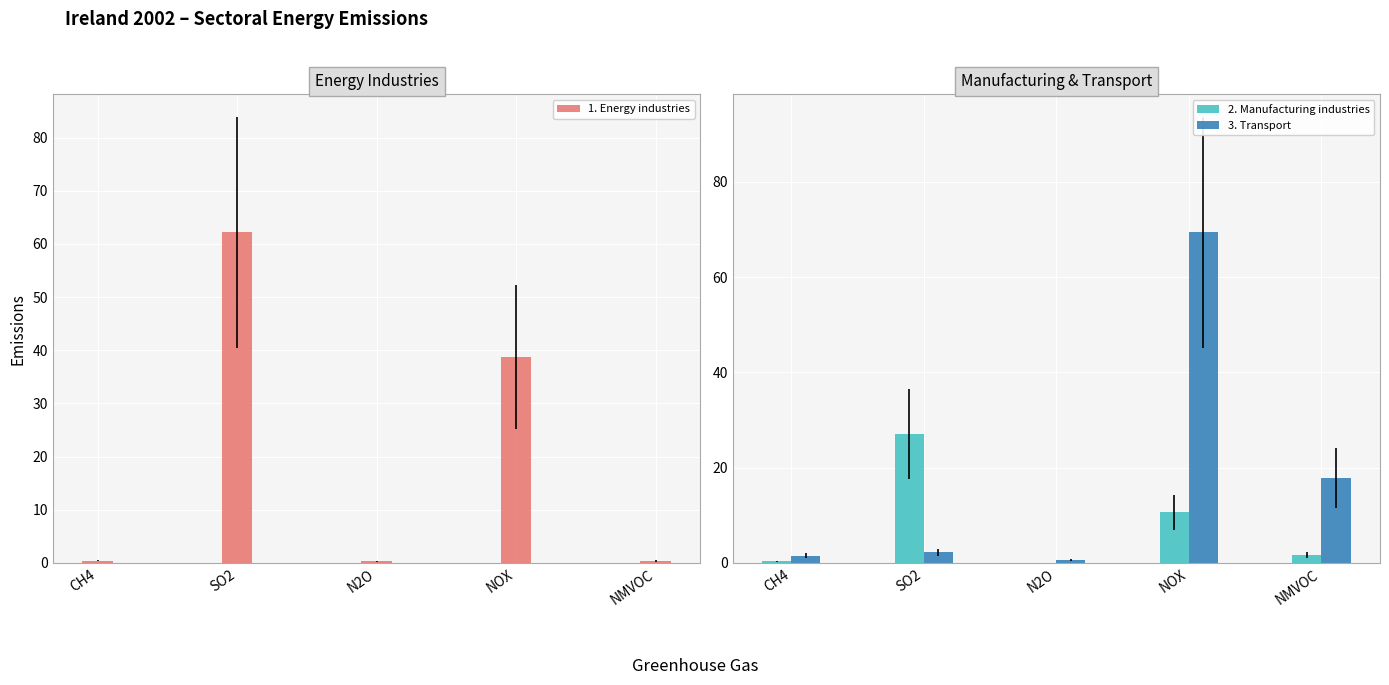

What is the lowest value of the 2. Manufacturing industries series?

0.1